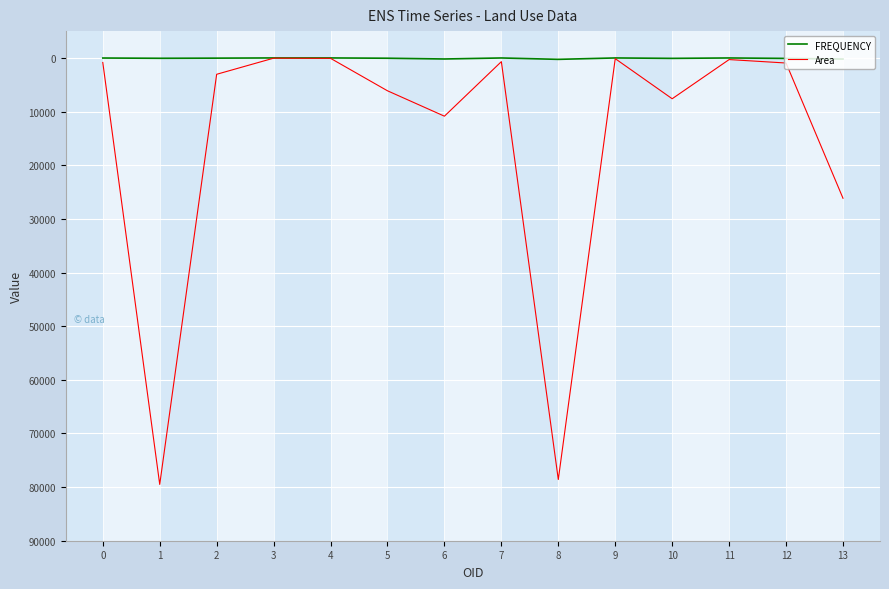

Which label corresponds to the largest value in the chart?

1